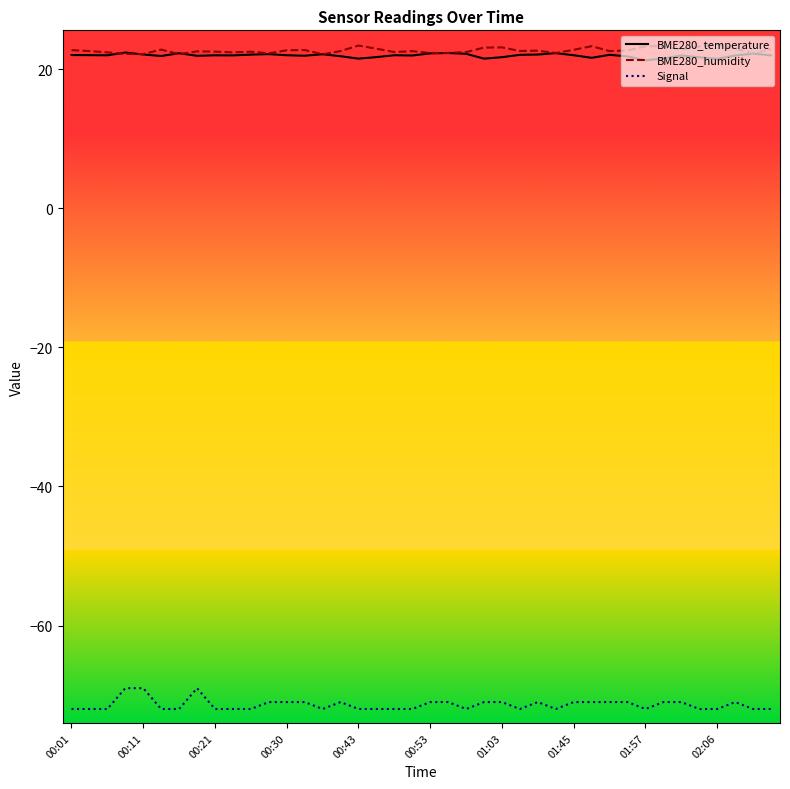

True or false: Signal and BME280_humidity cross at least once.

False